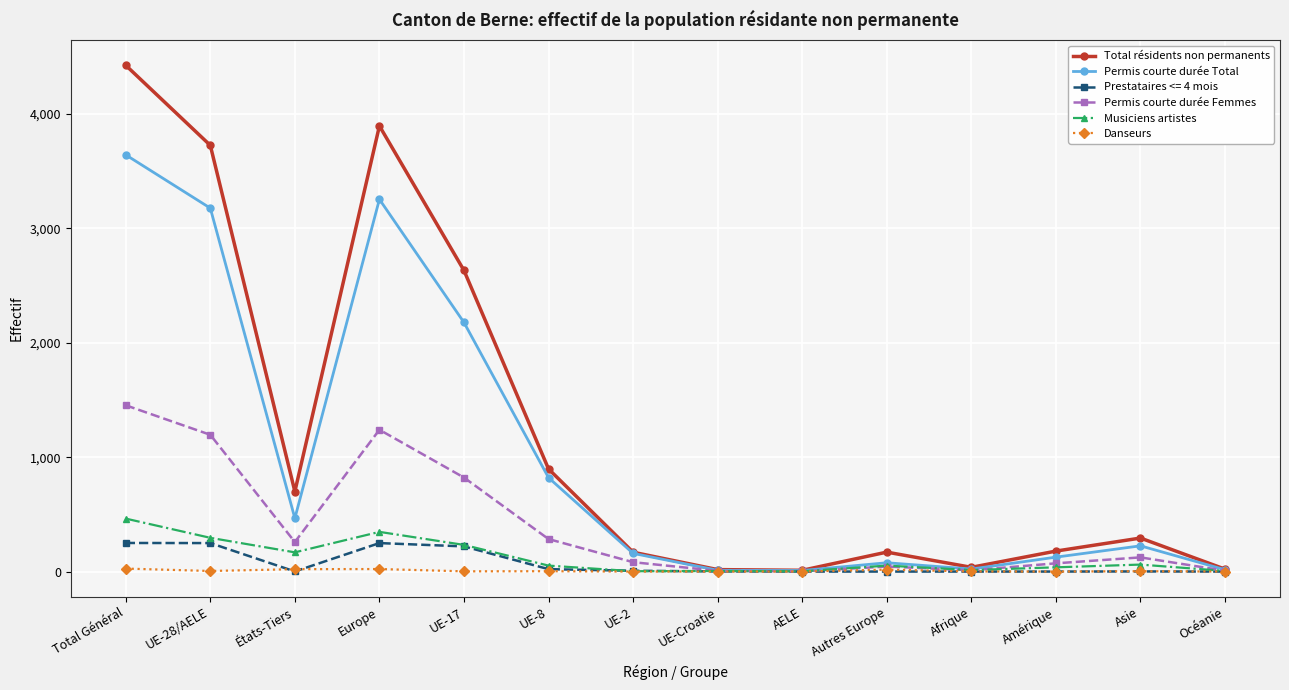

The value of Total résidents non permanents at UE-17 is 4332. True or false?

False